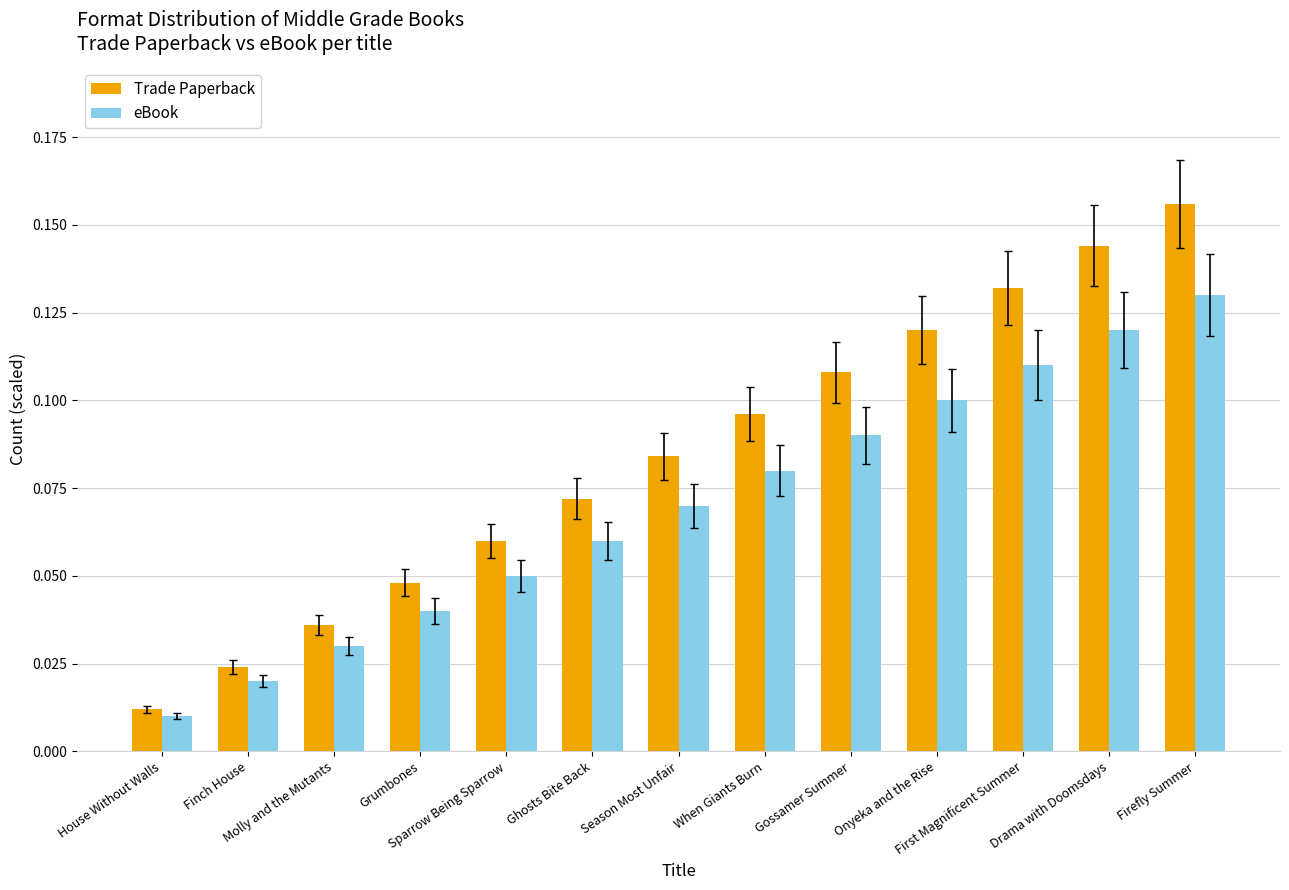

Which series has the largest range (max minus min)?

Trade Paperback